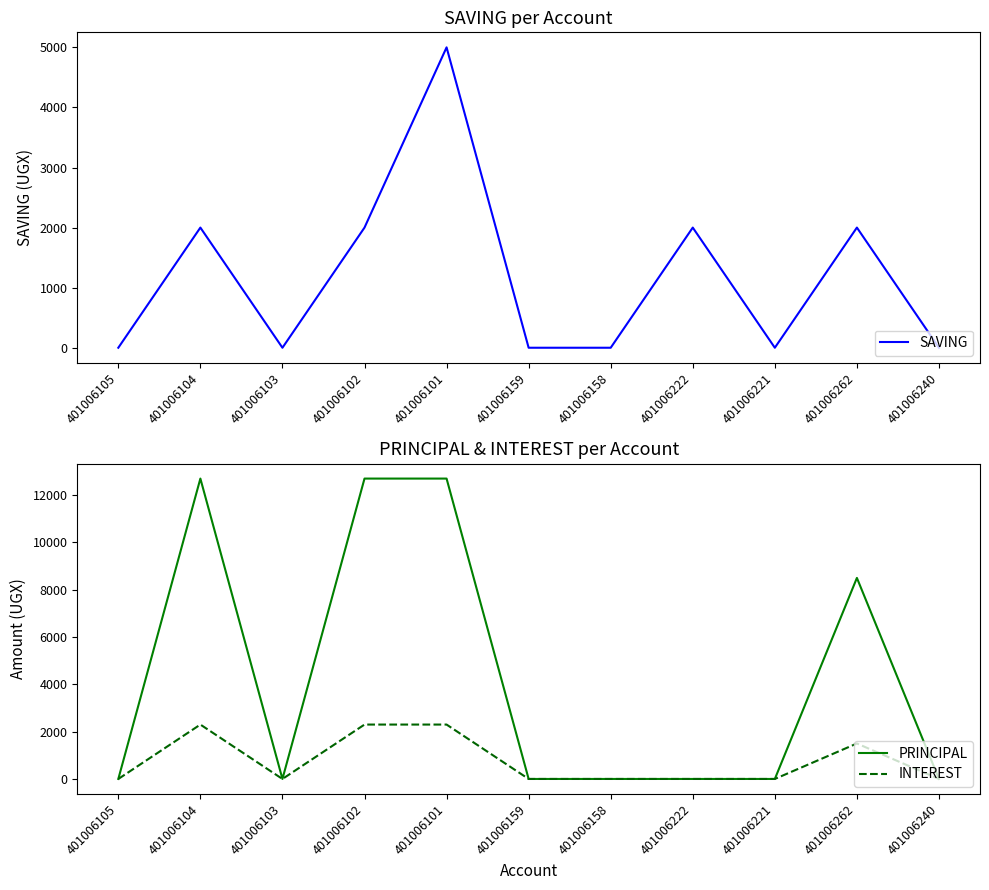

What is the value of the INTEREST point at the 4th from the left?

2300